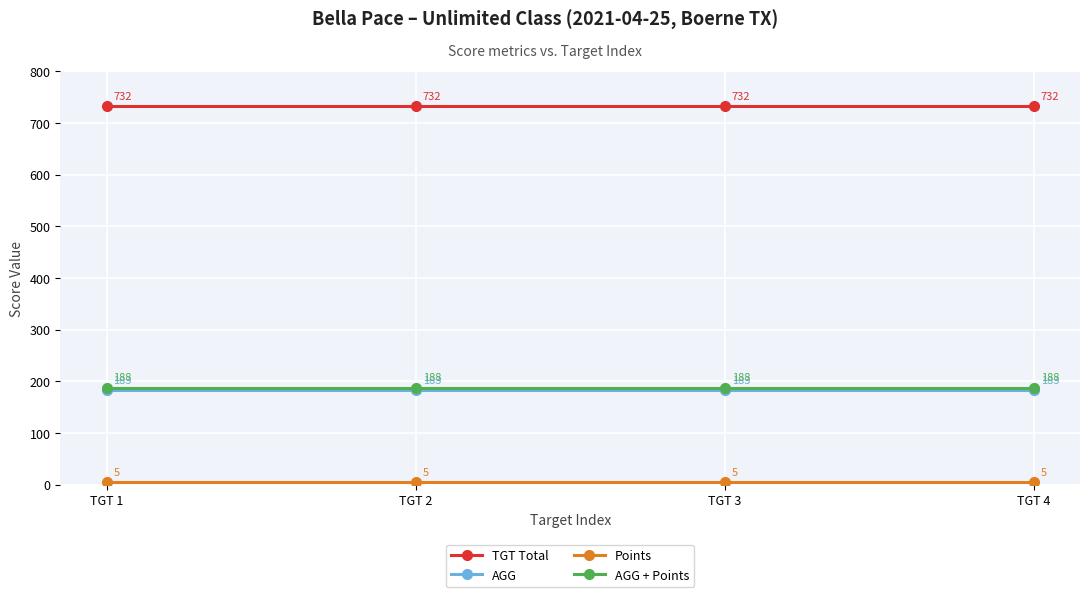

How many lines are shown in the chart?

4